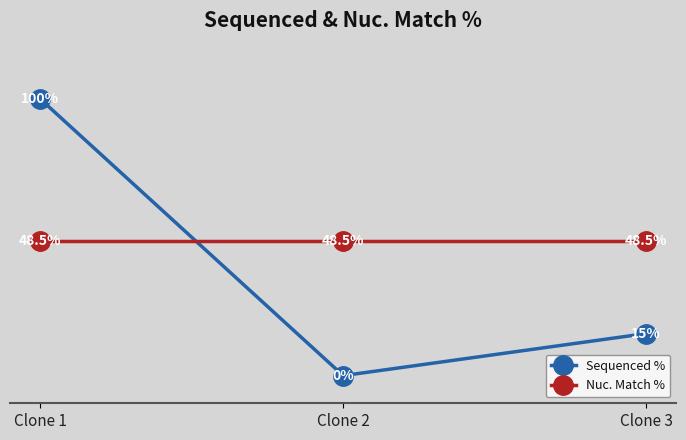

What are all the series names shown in the legend?

Sequenced %, Nuc. Match %